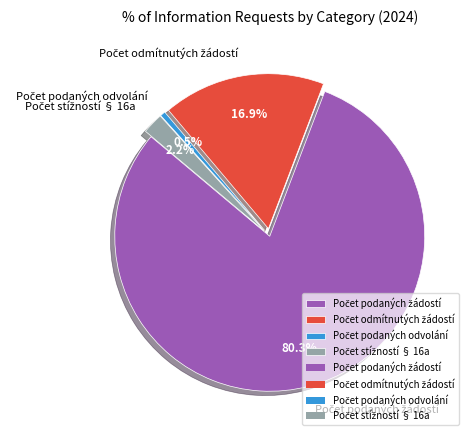

Is there a majority slice in this chart?

Yes